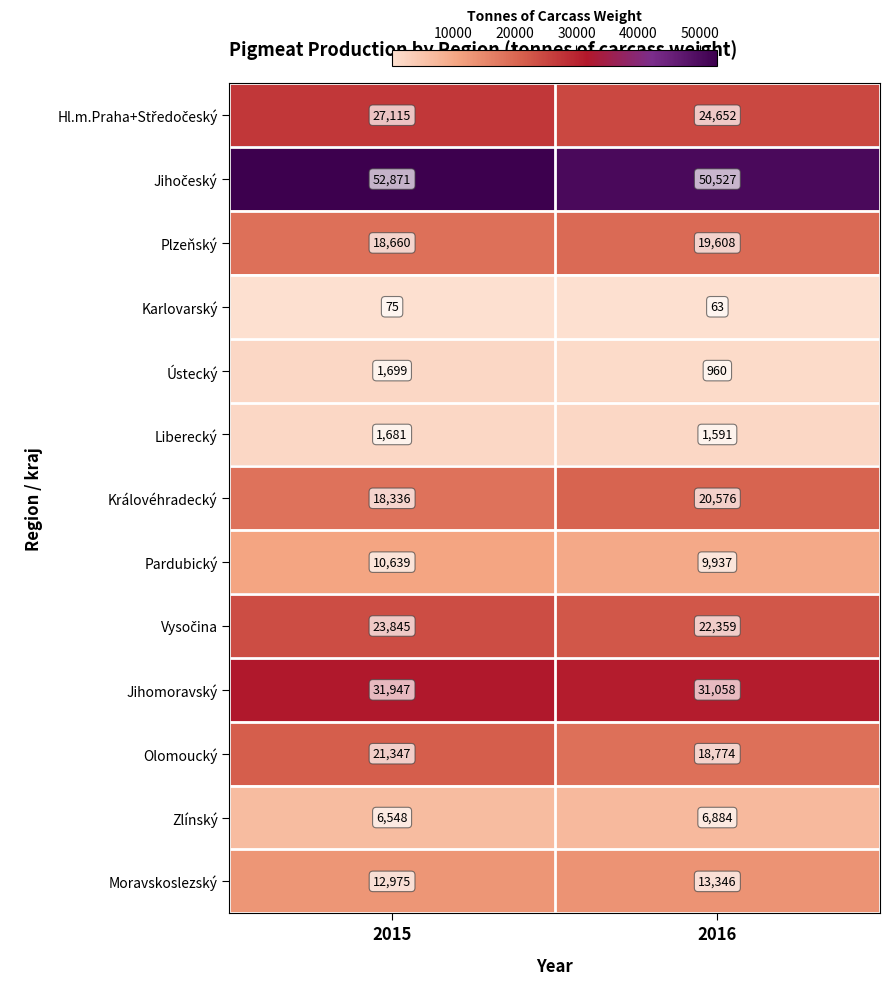

Which series has the largest range (max minus min)?

Olomoucký